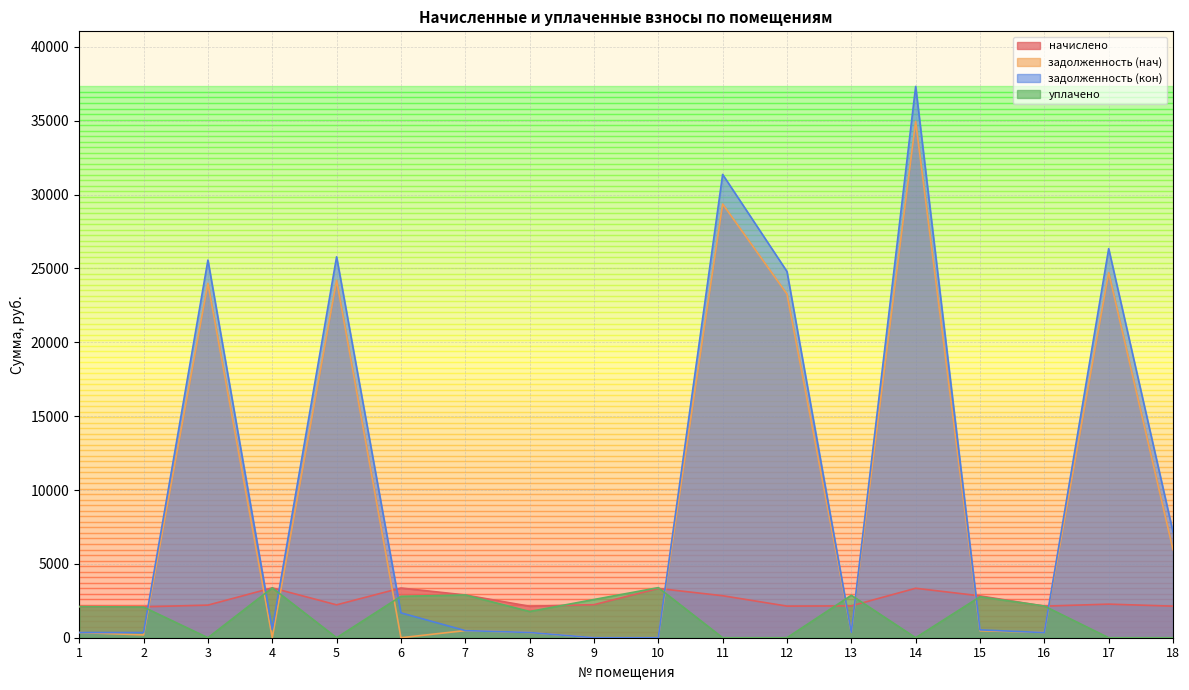

What is the maximum value shown in the chart?

37318.3